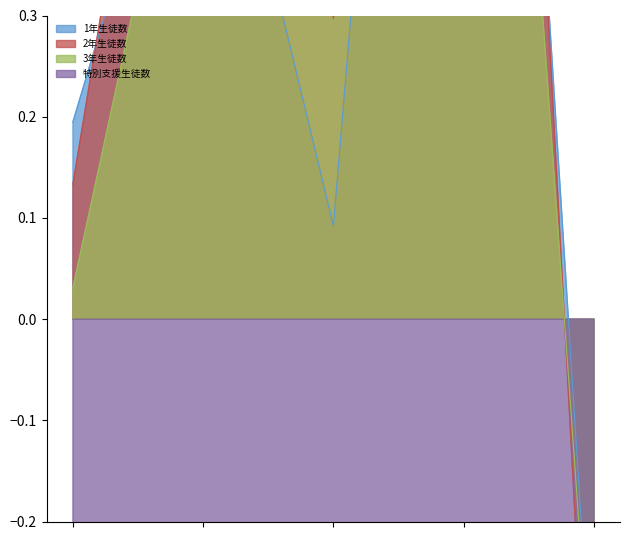

Is the value of 特別支援生徒数 at 大野東中学校 greater than the value of 1年生徒数 at 大利中学校?

No